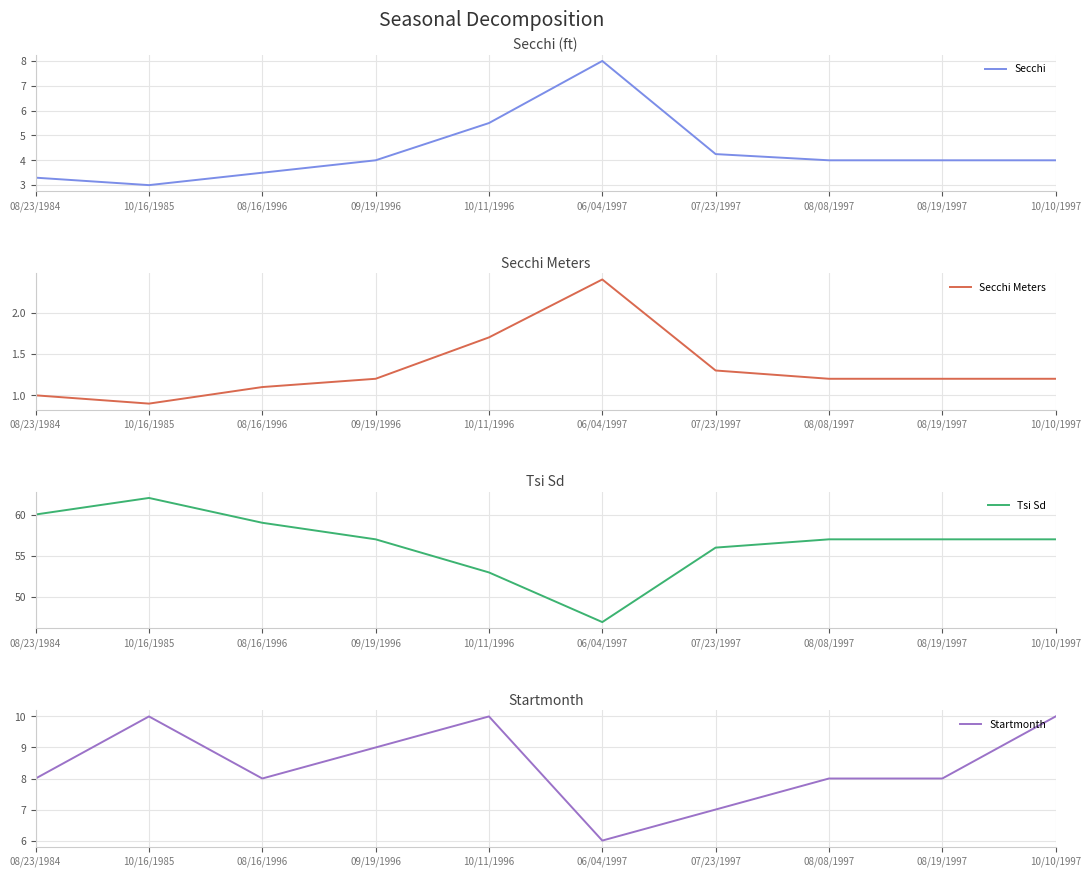

Which series has the widest spread of values?

Tsi Sd